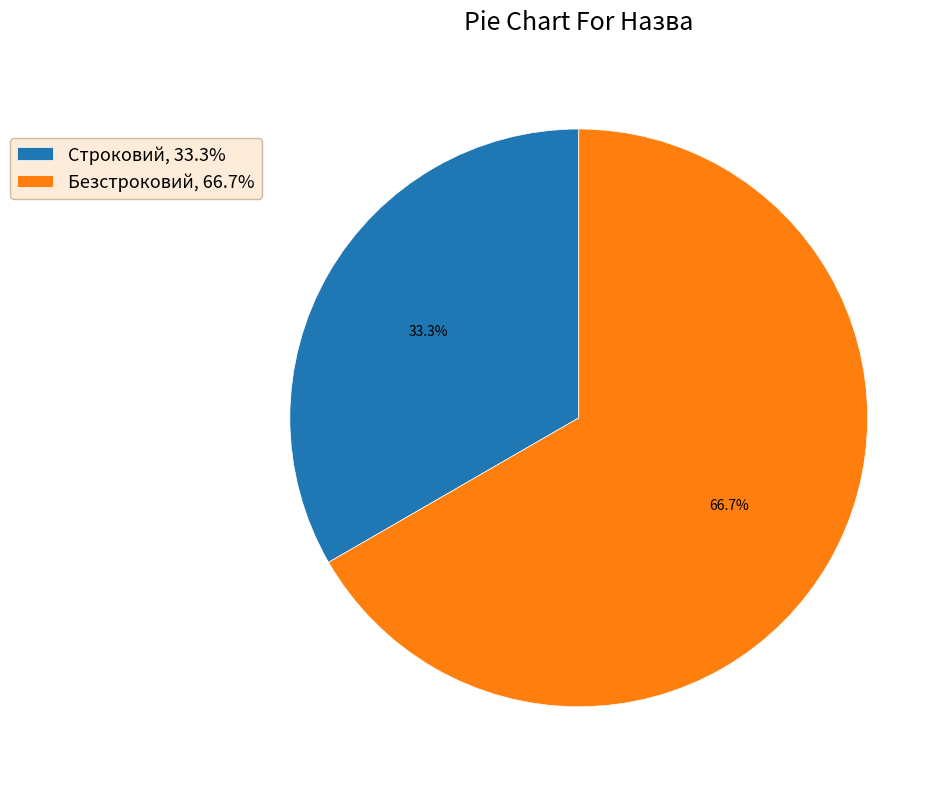

Combined, what portion of the pie is Строковий and Безстроковий?

100.0%